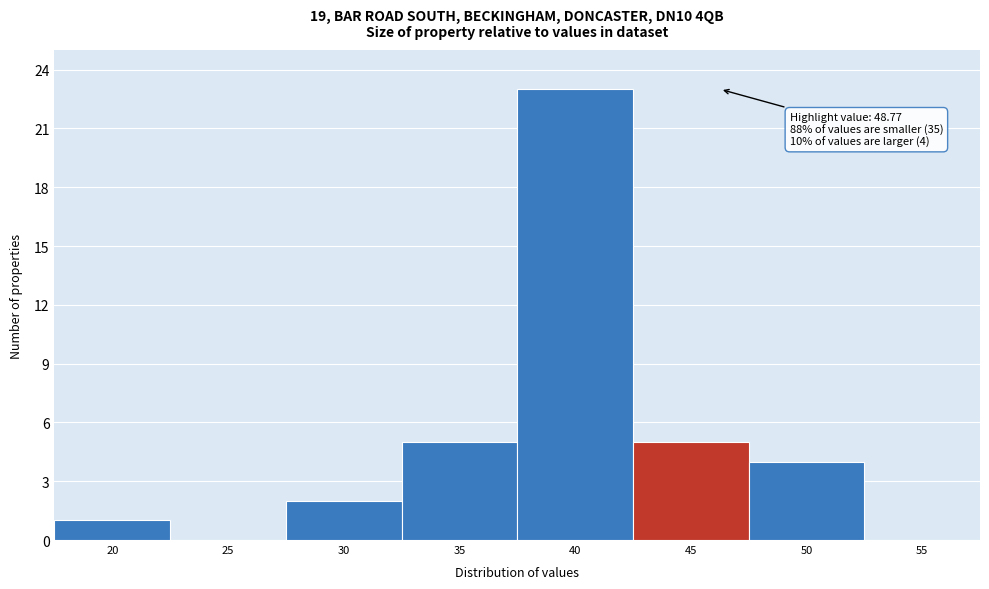

Reading left to right, list all the values displayed in this chart.

20=1	25=0	30=2	35=5	40=23	45=5	50=4	55=0